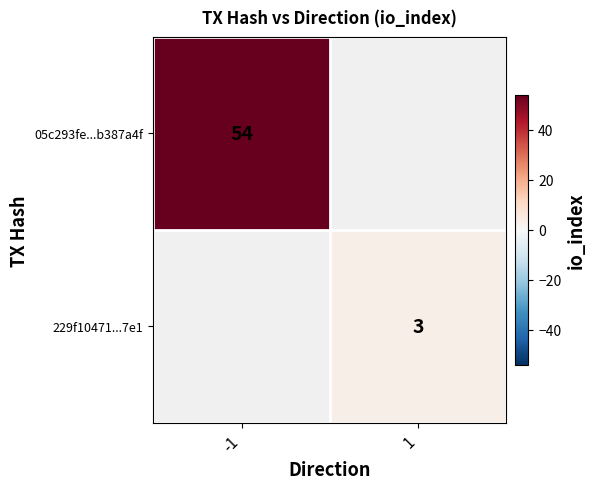

True or false: 05c293fe...b387a4f has a value of 21 at -1.

False